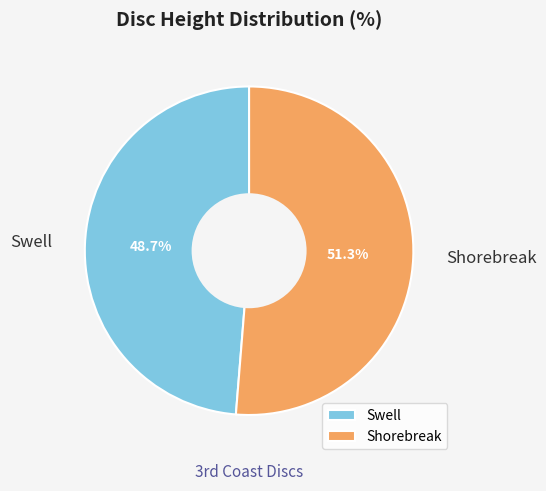

To the nearest percent, what percentage of the pie is Shorebreak?

51%